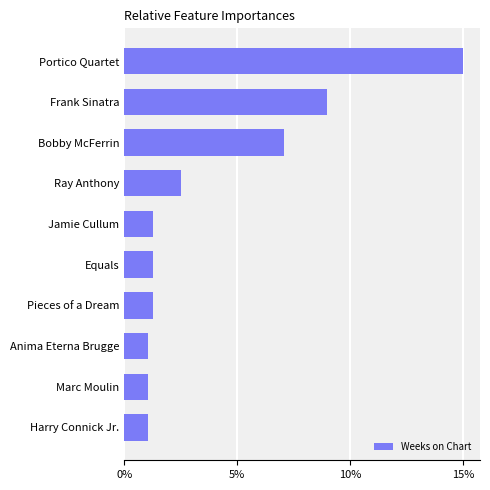

Does the chart contain any negative values?

No